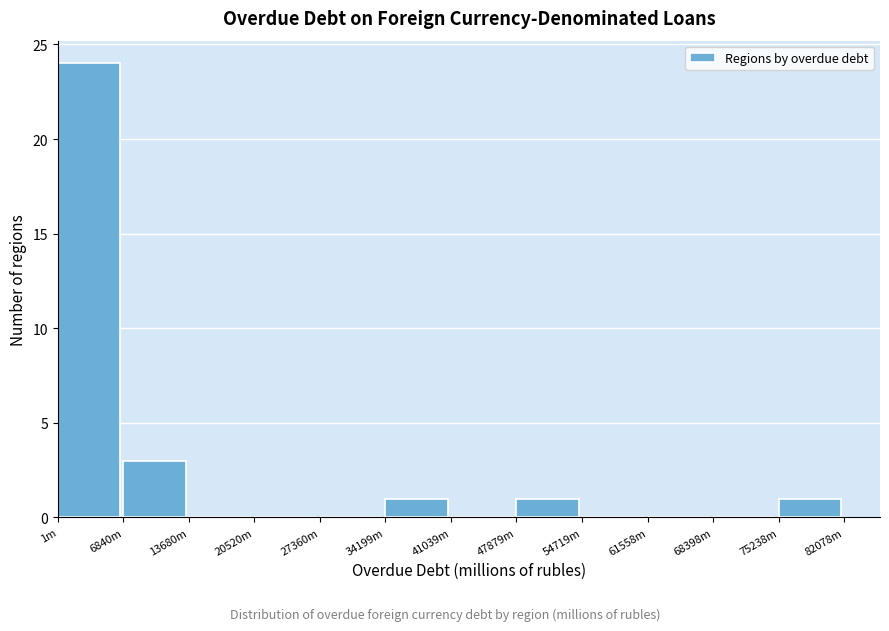

Reading left to right, list all the values displayed in this chart.

1m=24	6840m=3	13680m=0	20520m=0	27360m=0	34199m=1	41039m=0	47879m=1	54719m=0	61558m=0	68398m=0	75238m=1